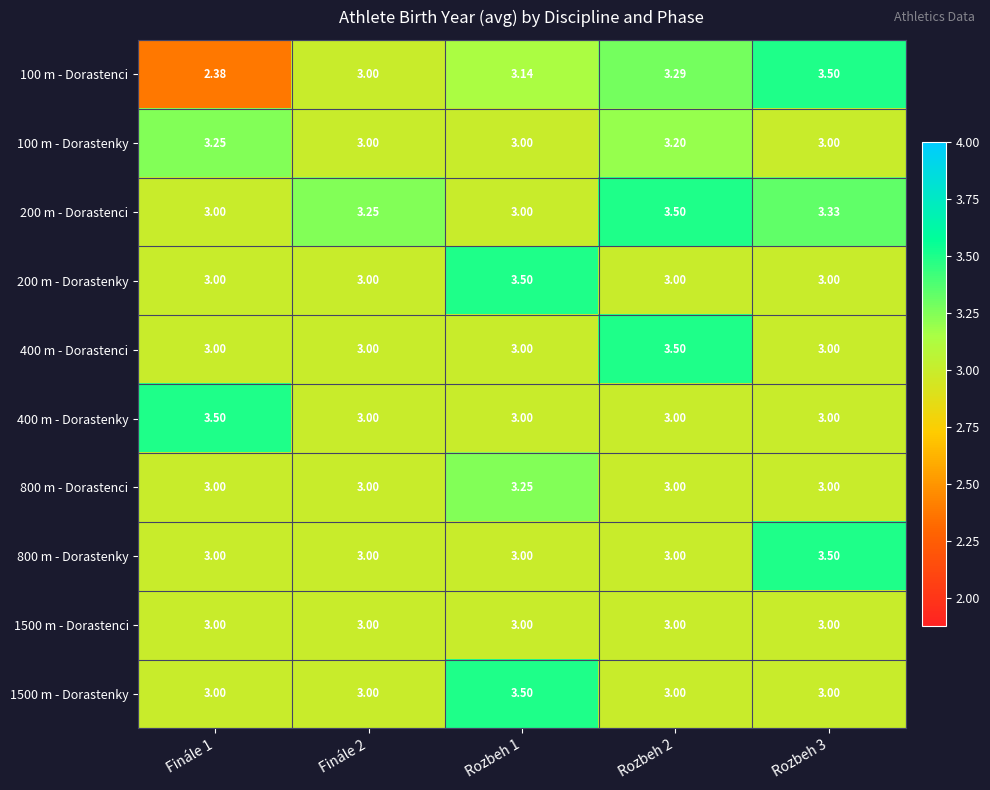

Which series has the largest total across all categories?

200 m - Dorastenci